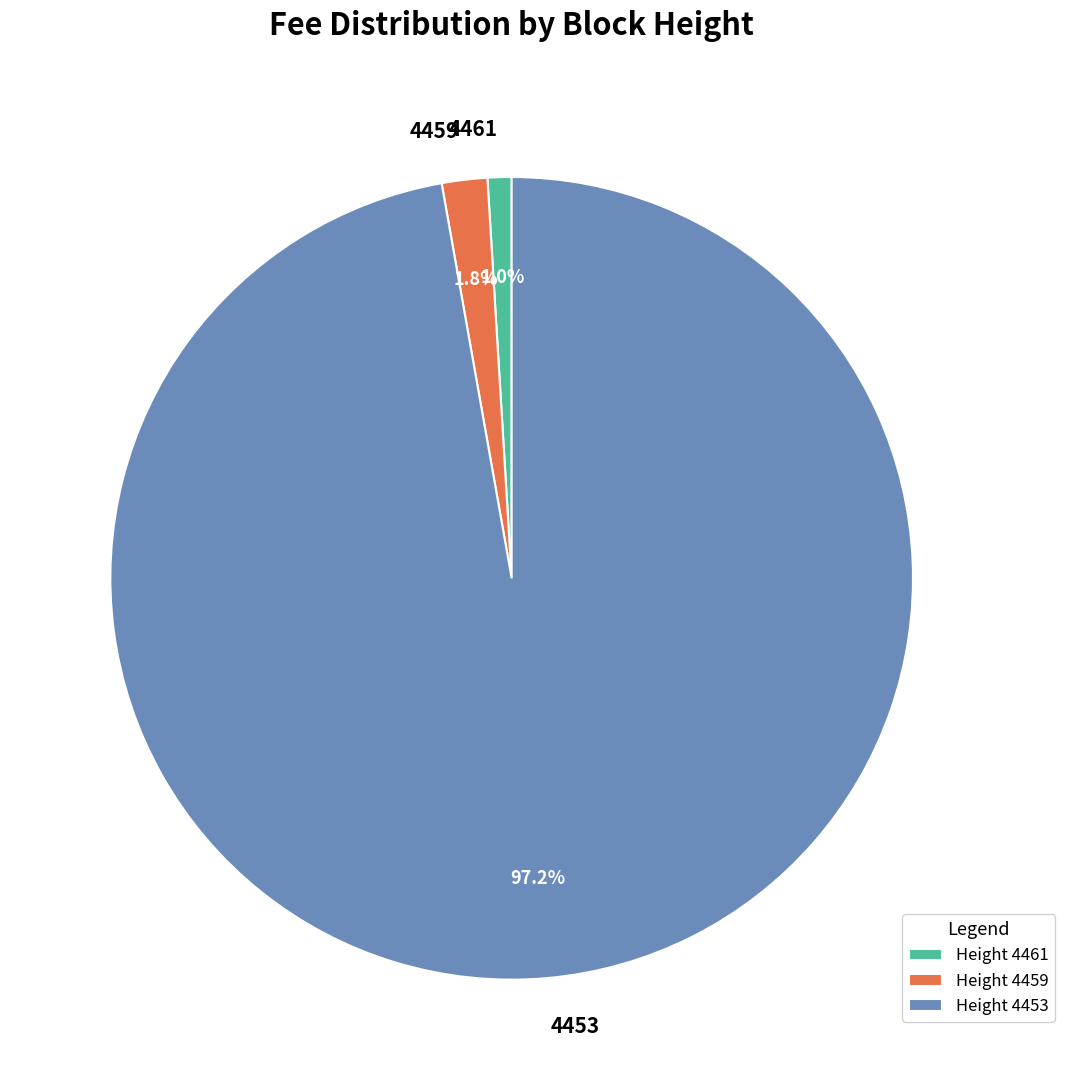

What is the total percentage of 4453 and 4461?

98.2%